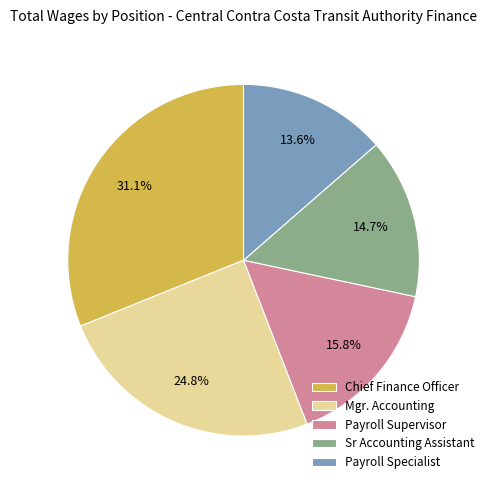

The Mgr. Accounting slice represents 25% of the pie. True or false?

True